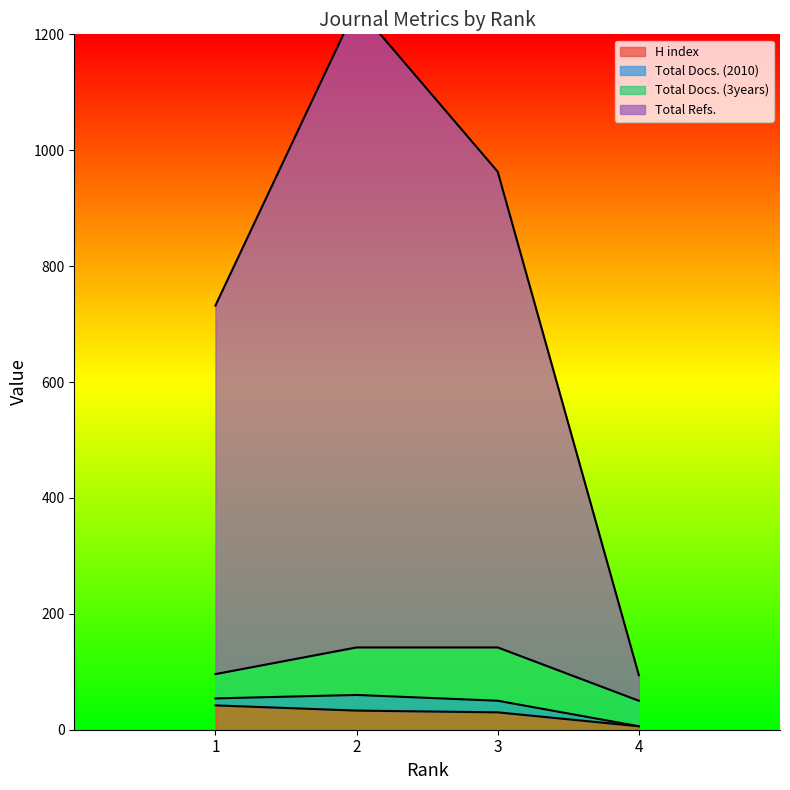

What is the highest value of the H index series?

42